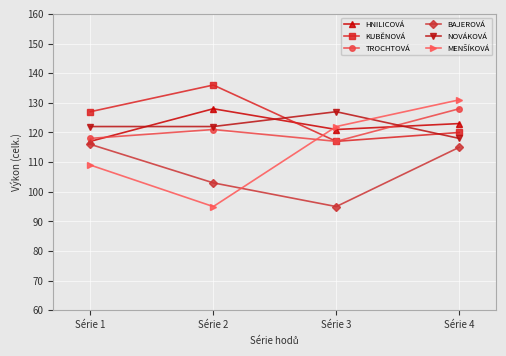

Count the HNILICOVÁ values in the range 121 to 128.

3